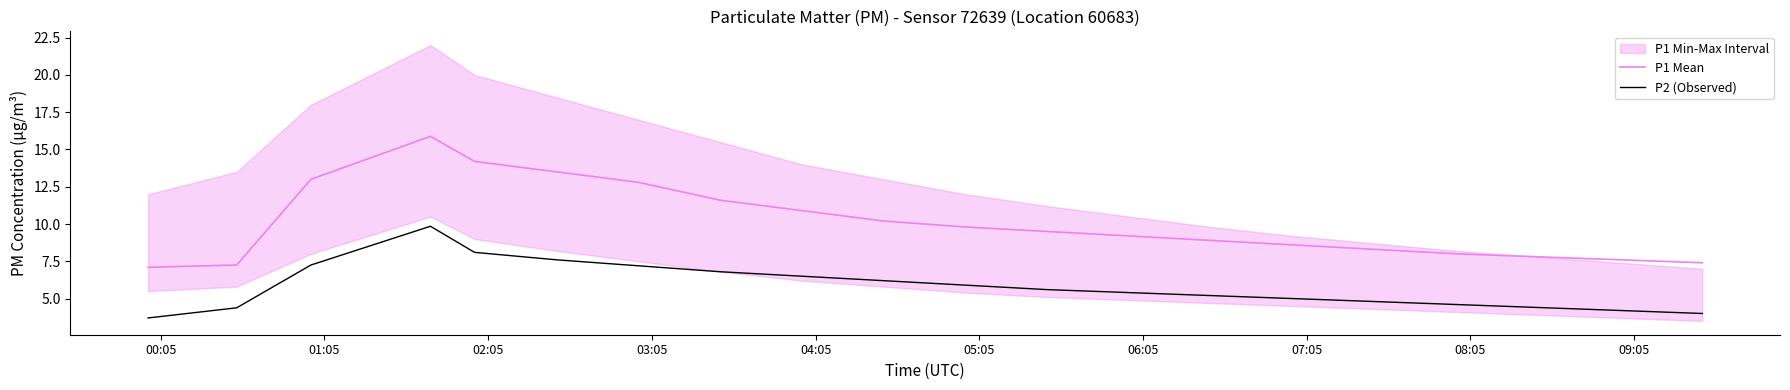

Reading left to right, list all the values displayed in this chart.

P1 Mean: 7.1	7.2	13.0	15.9	14.2	13.5	12.8	11.6	10.9	10.2	9.8	9.5	9.2	8.9	8.6	8.3	8.0	7.8	7.6	7.4
P2 (Observed): 3.7	4.4	7.2	9.8	8.1	7.6	7.2	6.8	6.5	6.2	5.9	5.6	5.4	5.2	5.0	4.8	4.6	4.4	4.2	4.0